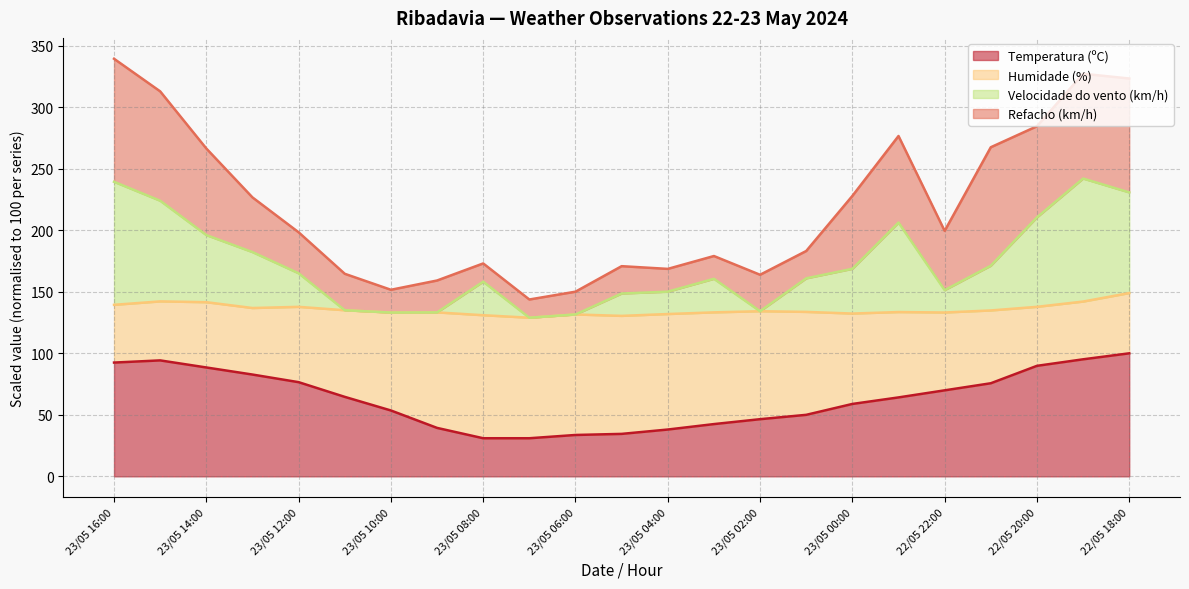

What is the sum of all Temperatura (ºC) values?

1452.7